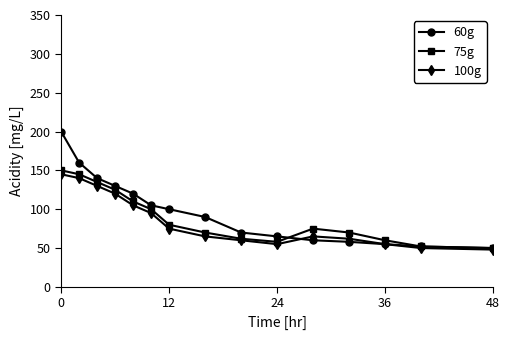

What is the value of the 100g point at the 7th from the left?

75